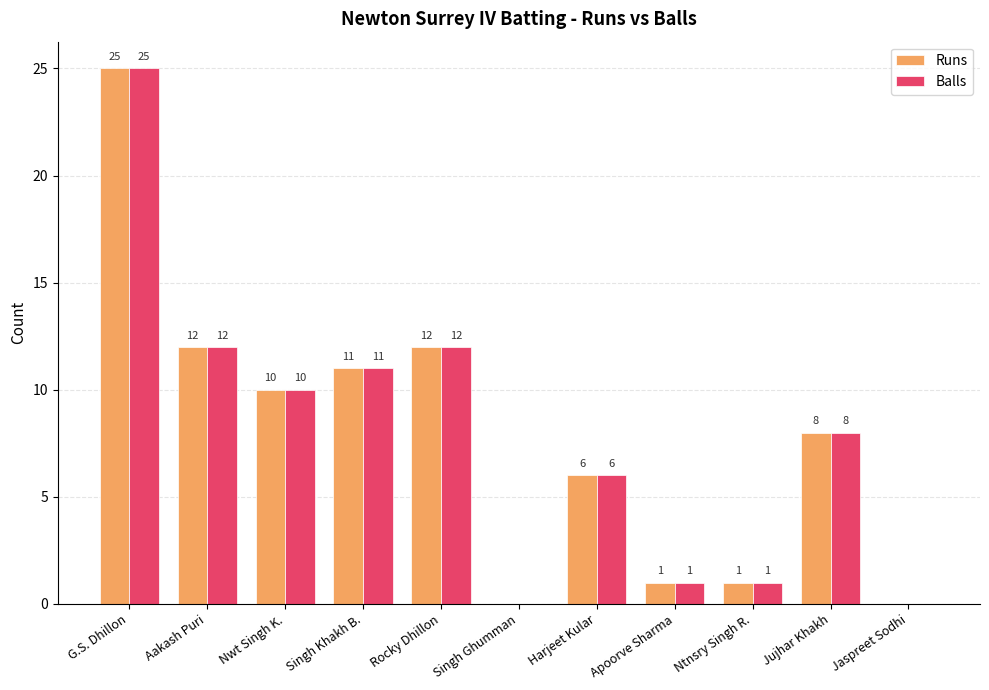

The value of Balls at Rocky Dhillon is 17. True or false?

False